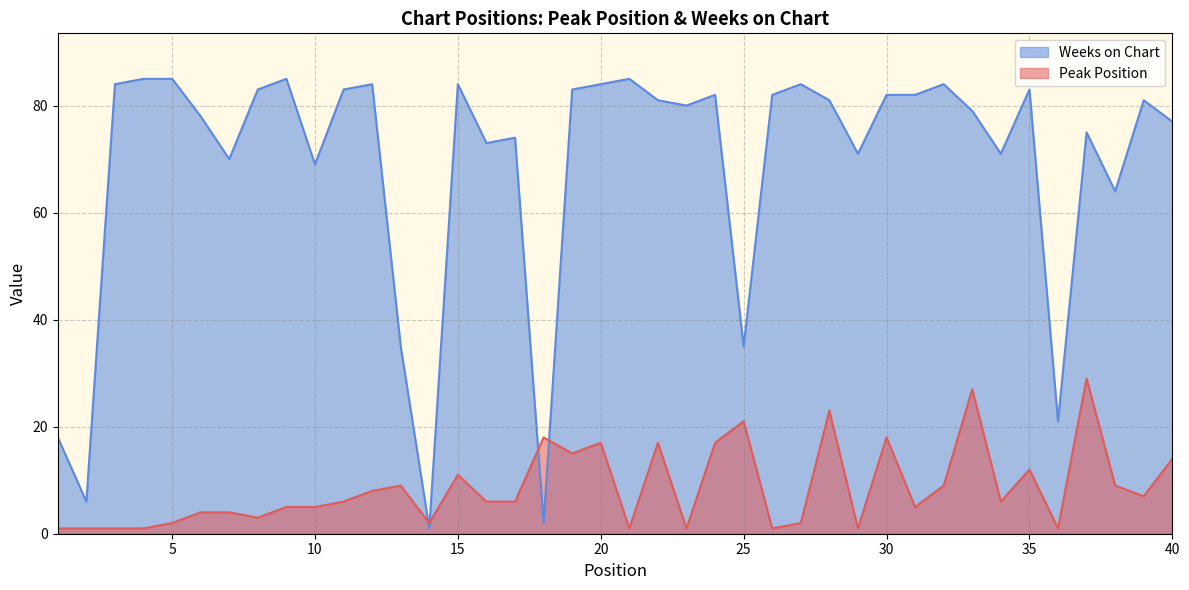

After their last crossing, which series has the higher values: Peak Position or Weeks on Chart?

Weeks on Chart